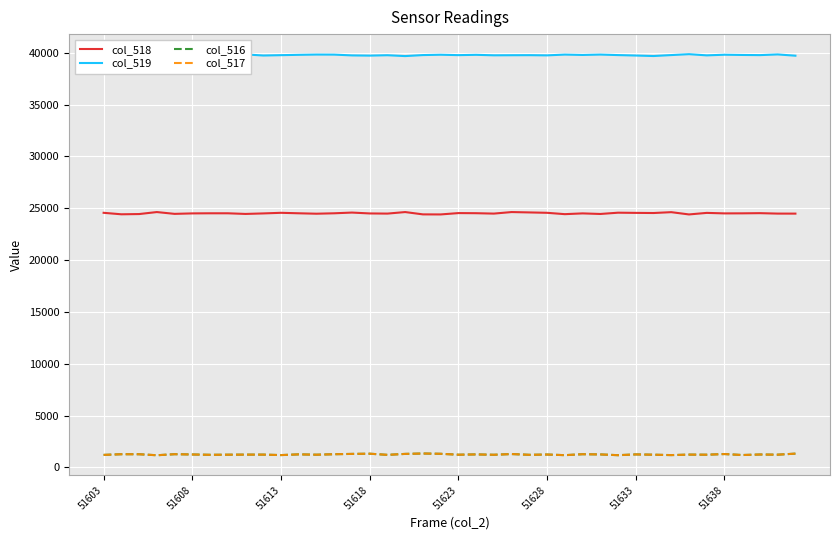

What is the maximum value for col_519?

39866